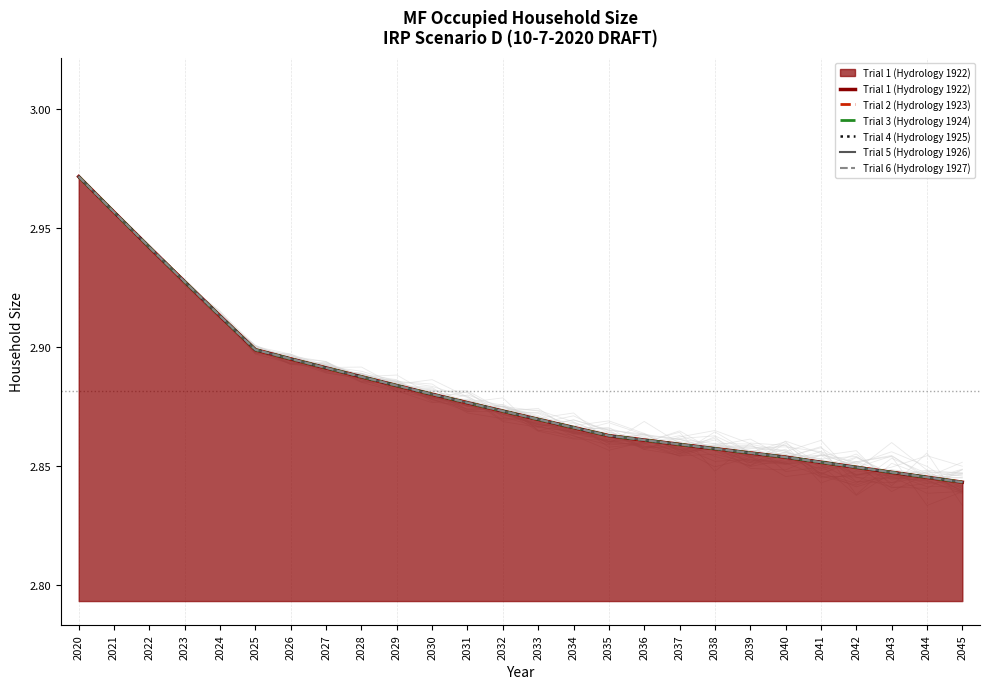

True or false: Trial 2 (Hydrology 1923) and Trial 1 (Hydrology 1922) intersect in this chart.

False